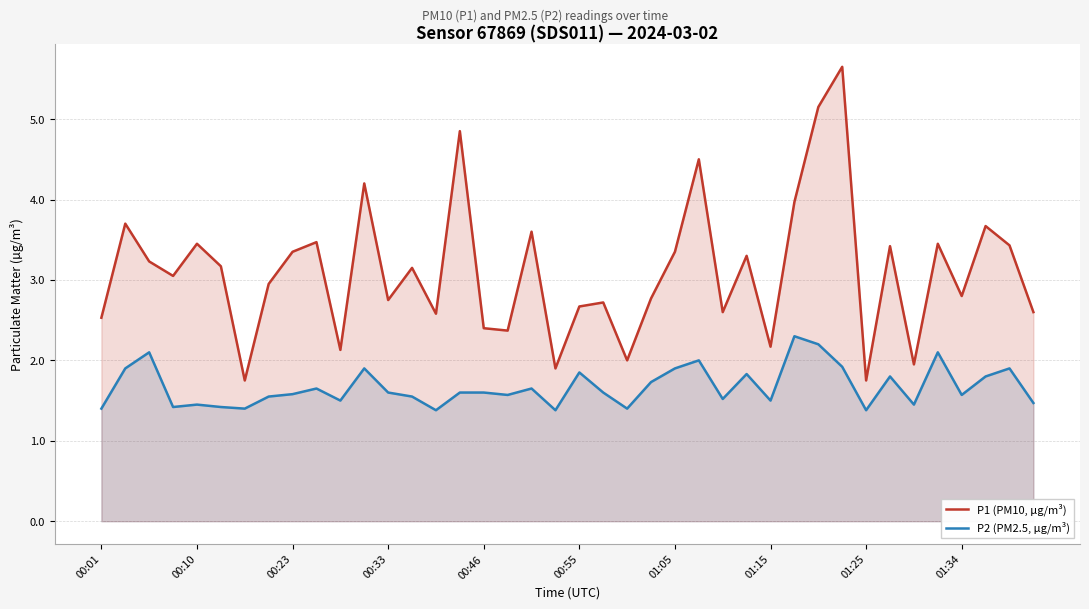

How many lines are shown in the chart?

2